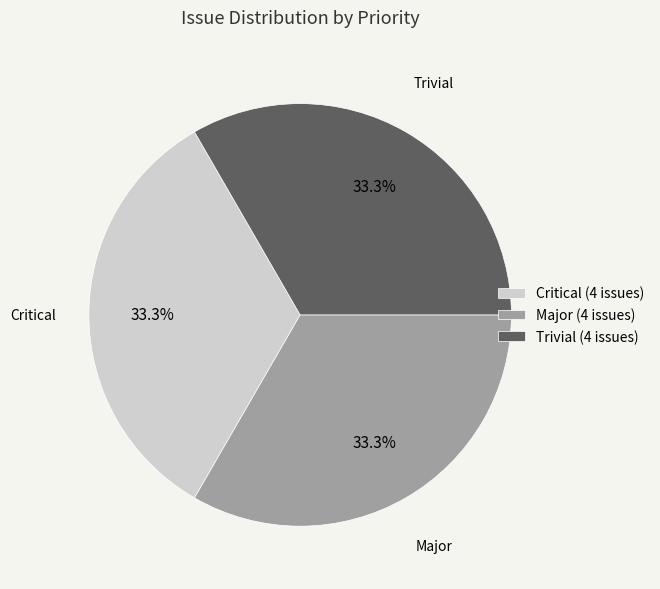

Approximately how many times larger is the value at Major (4 issues) compared to Trivial (4 issues)?

1.0